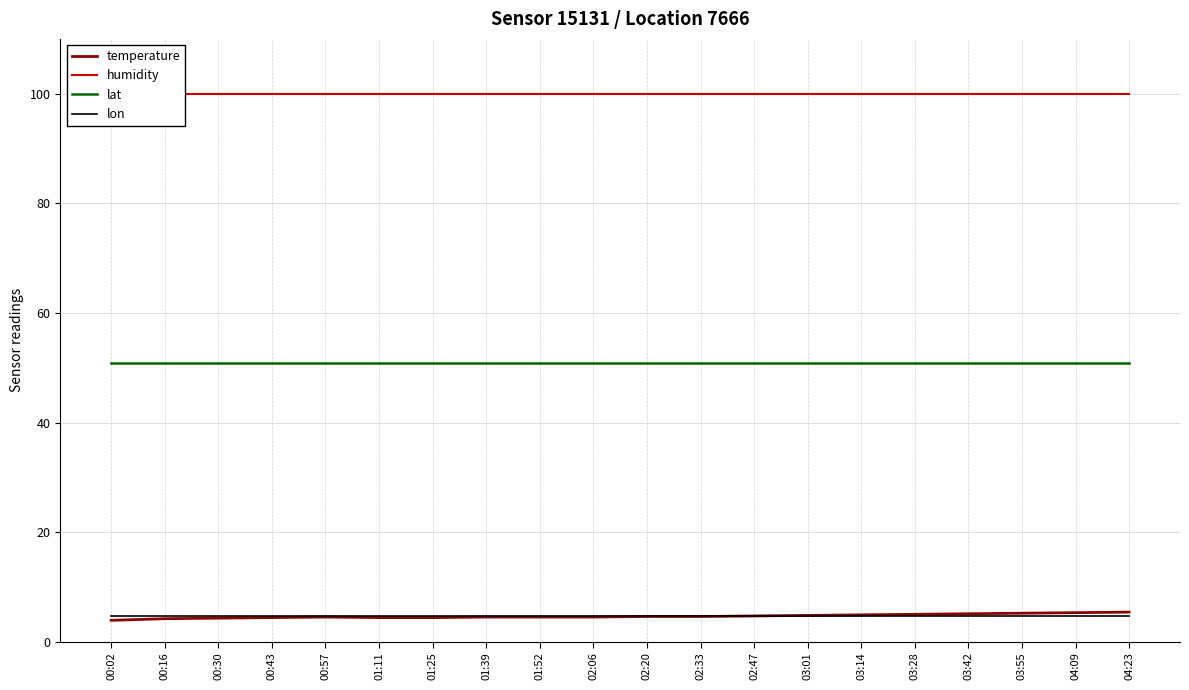

At which category is the sum across all series the highest?

04:23